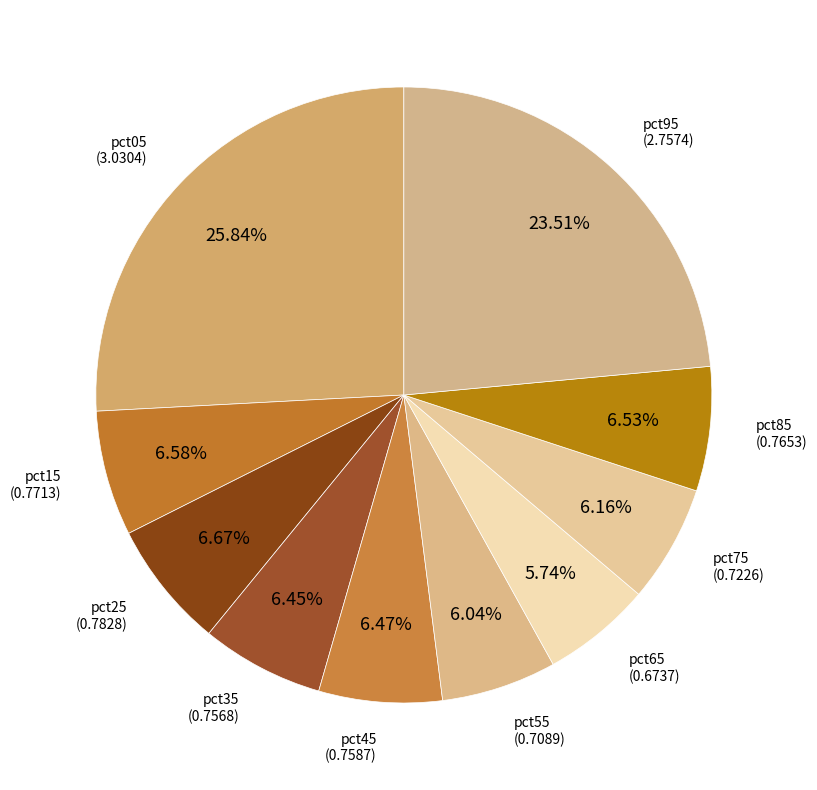

Is there any slice that represents more than half of the pie?

No